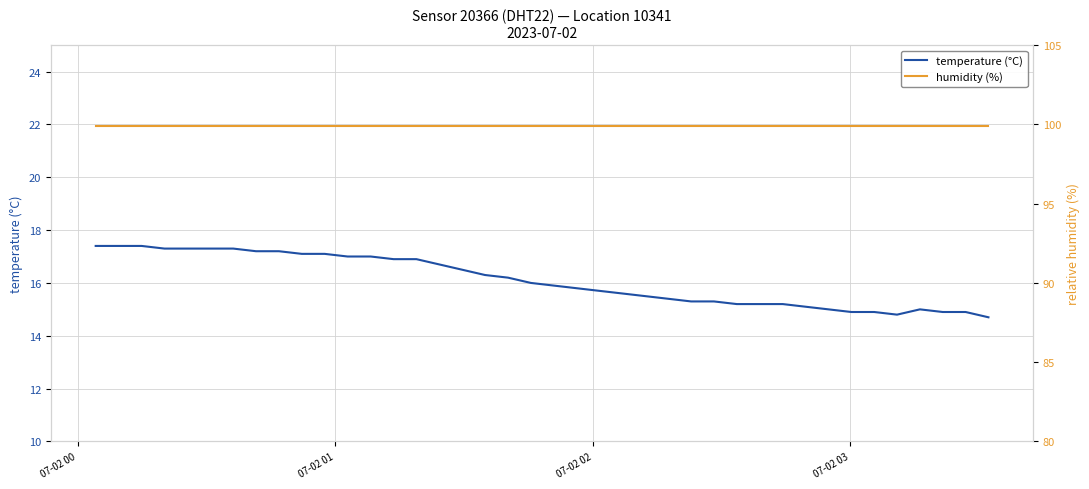

What is the difference between the maximum and minimum values in the temperature (°C) series?

2.7